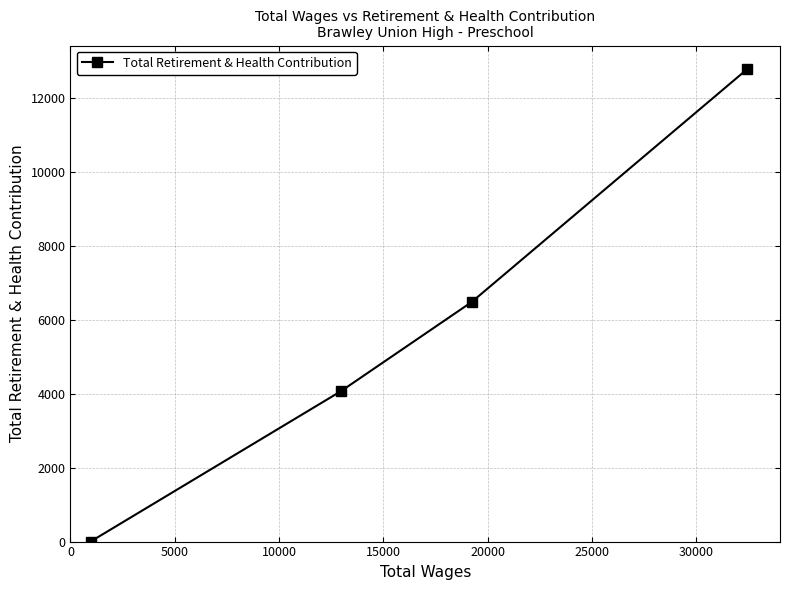

Reading left to right, extract all data points from this chart.

0	4065	6476	12770